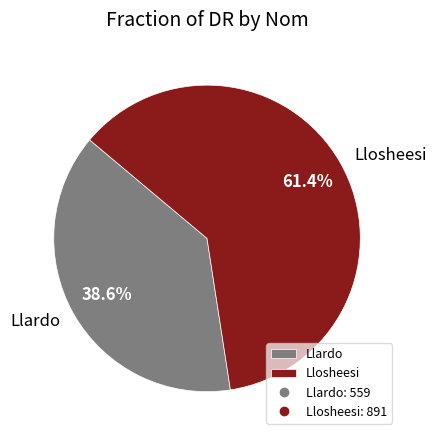

Is it true that Llosheesi is 61% of the pie?

True